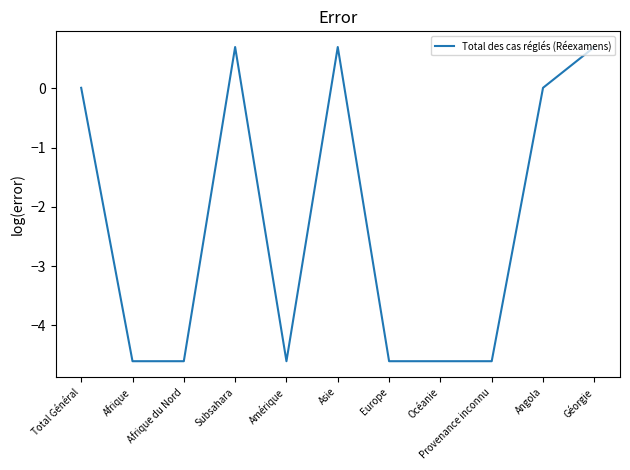

Where does the data first go above -4?

Total Général